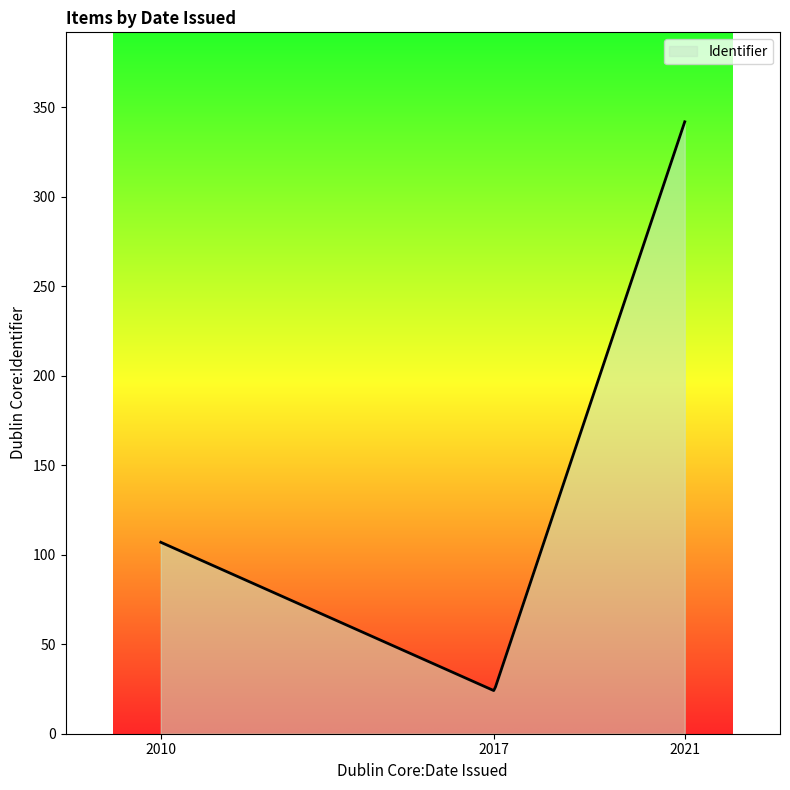

What is the difference between the maximum and minimum values?

317.9